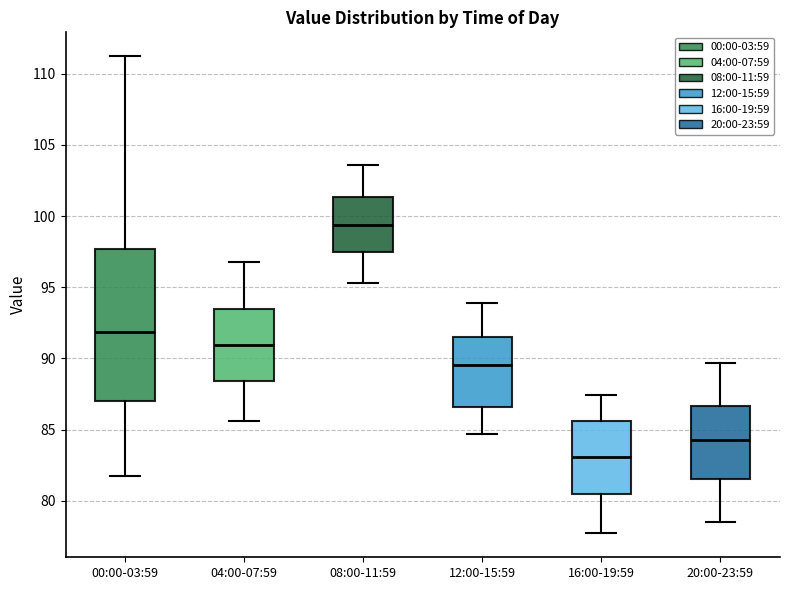

Reading left to right, transcribe this box plot: for each box, give where its median line is, the range the box spans, and where its two whiskers end, as read against the y-axis. The values are not printed on the chart, so give them approximately, as read against the axis.

00:00-03:59: median 92.0, box 87.0 to 97.5, whiskers 81.5 to 111.0
04:00-07:59: median 91.0, box 88.5 to 93.5, whiskers 85.5 to 97.0
08:00-11:59: median 99.5, box 97.5 to 101.5, whiskers 95.5 to 103.5
12:00-15:59: median 89.5, box 86.5 to 91.5, whiskers 84.5 to 94.0
16:00-19:59: median 83.0, box 80.5 to 85.5, whiskers 77.5 to 87.5
20:00-23:59: median 84.5, box 81.5 to 86.5, whiskers 78.5 to 89.5